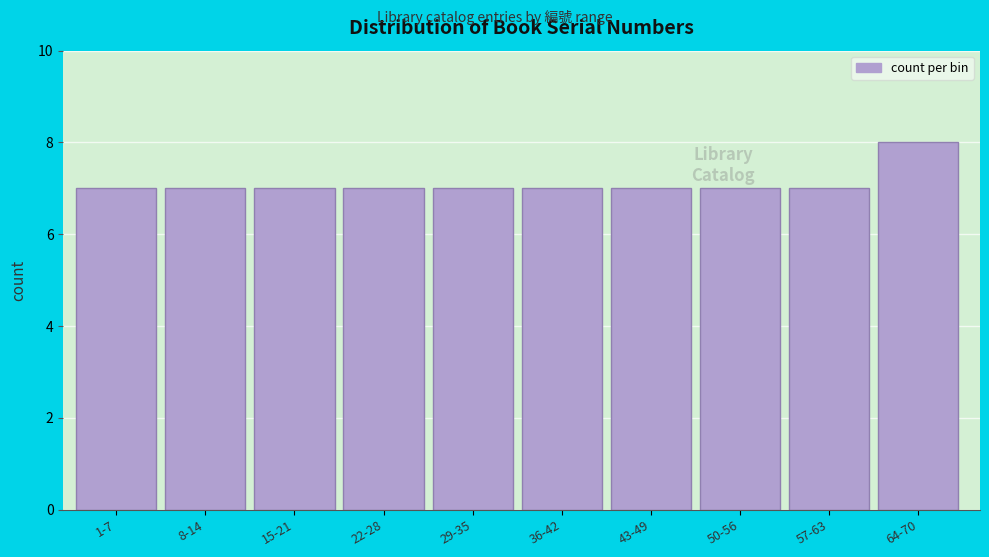

Reading right to left, list all the values displayed in this chart.

8	7	7	7	7	7	7	7	7	7